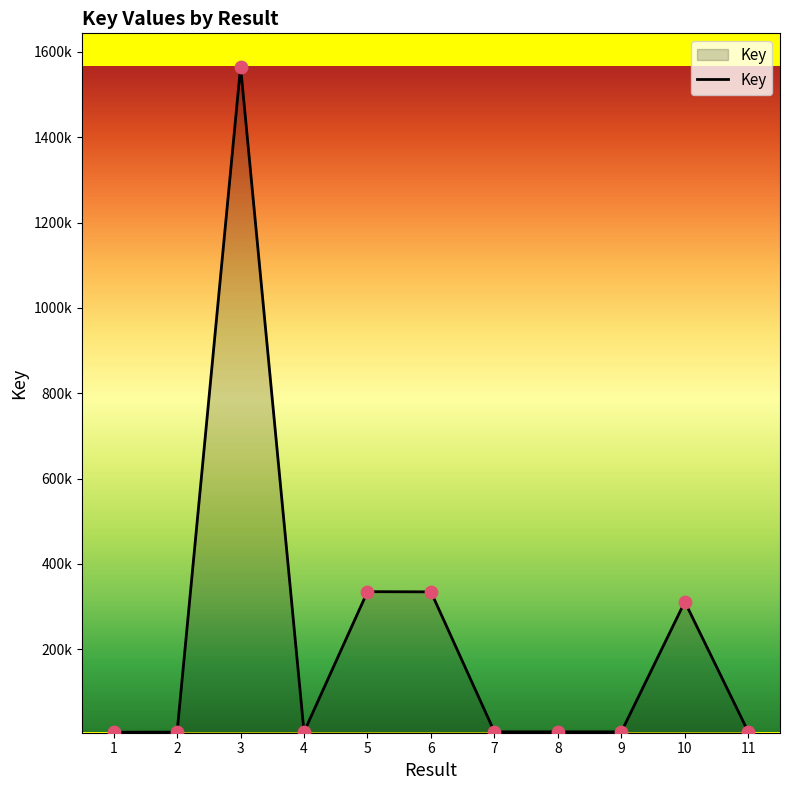

Between 6 and 9, which is larger?

6